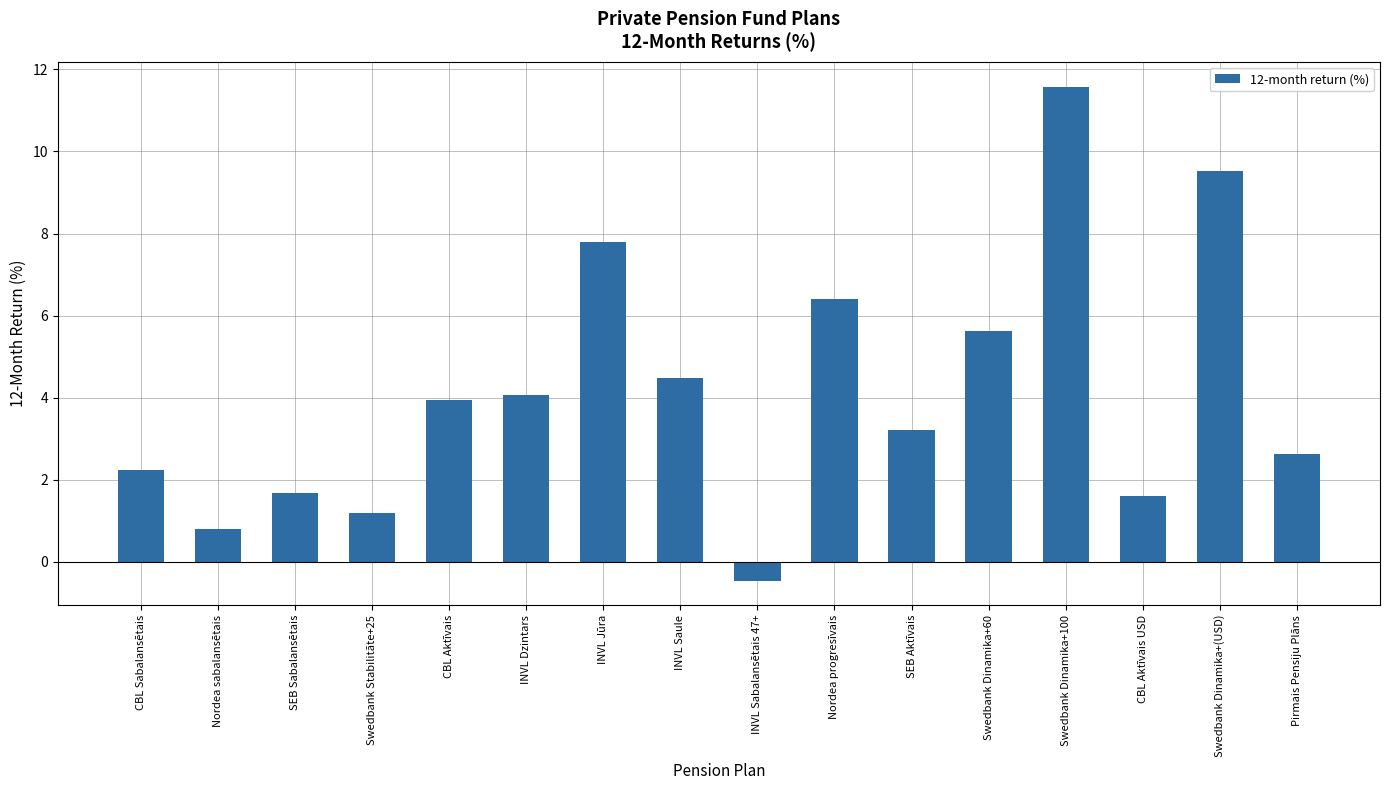

What is the minimum value shown in the chart?

-0.5